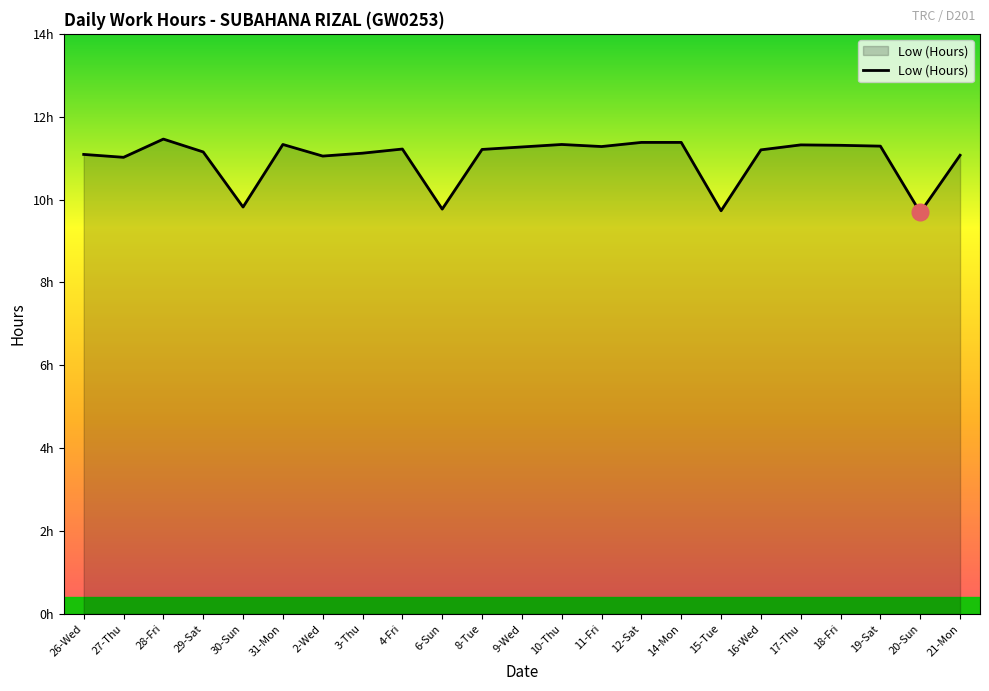

What is the sum of the values at 9-Wed and 30-Sun?

21.1